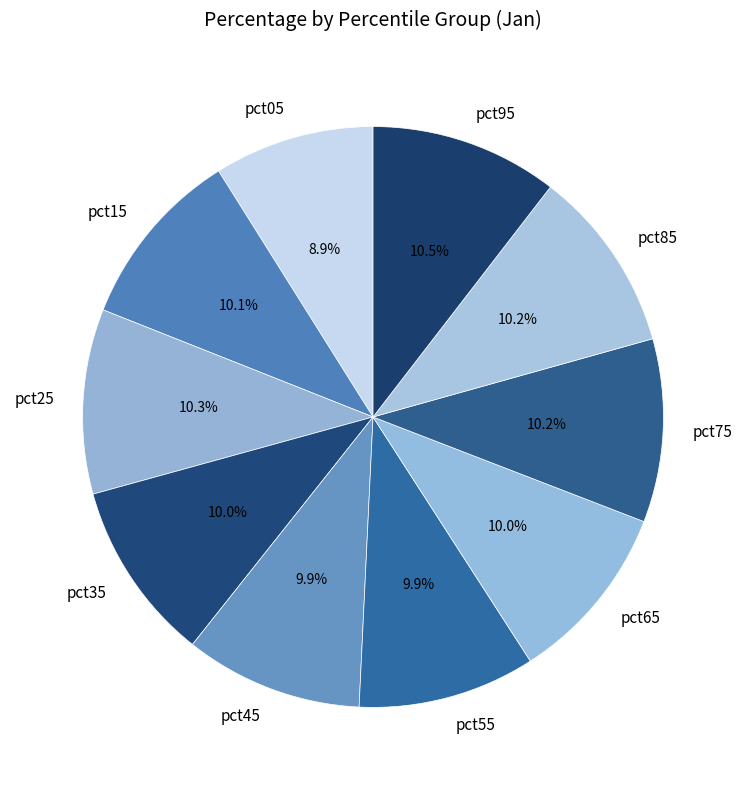

Which slice is the smallest?

pct05